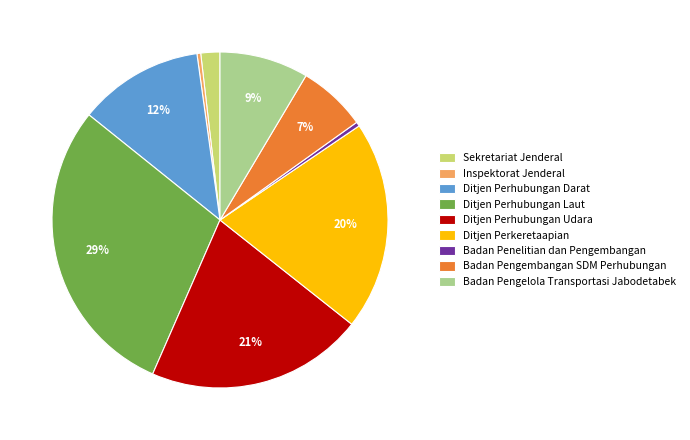

Between Inspektorat Jenderal and Badan Pengelola Transportasi Jabodetabek, which is larger?

Badan Pengelola Transportasi Jabodetabek